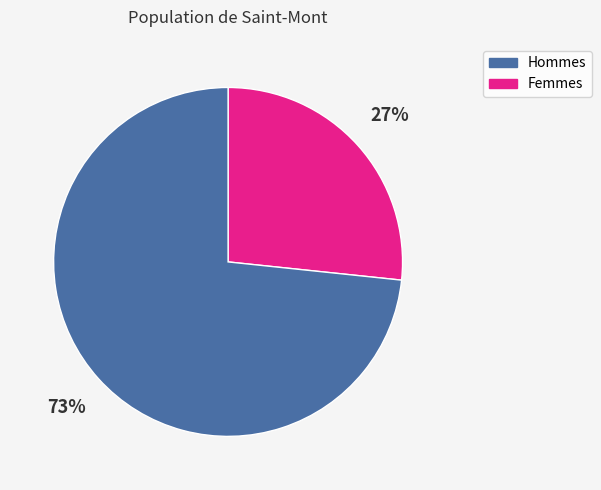

To the nearest percent, what is the average slice percentage?

50%